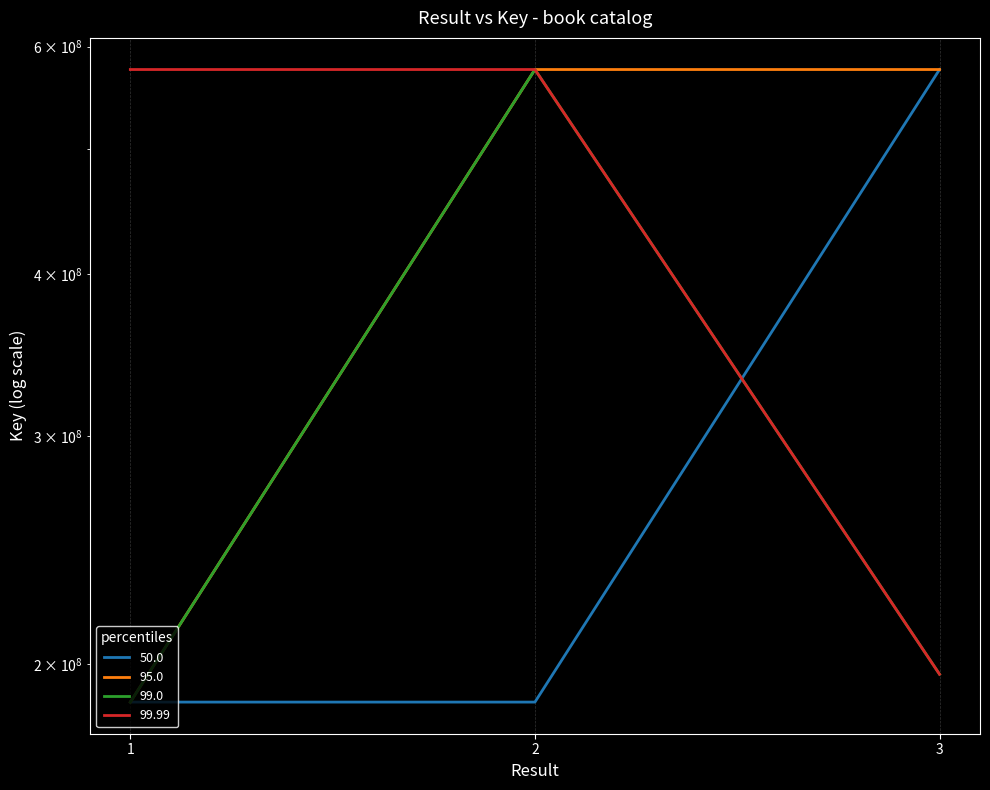

How many data points does each series have?

3